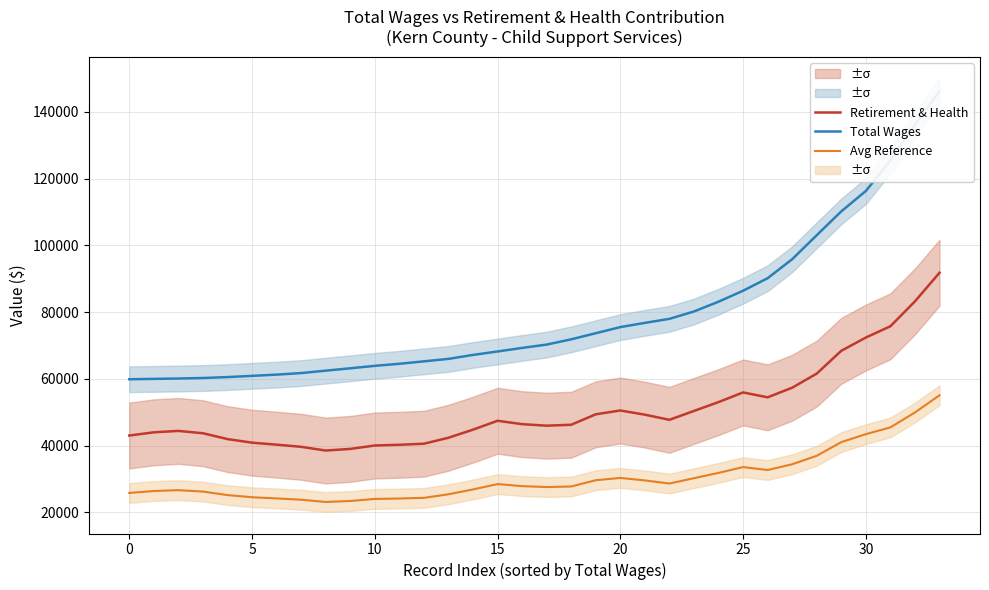

How many data points in Retirement & Health are less than 46418?

17